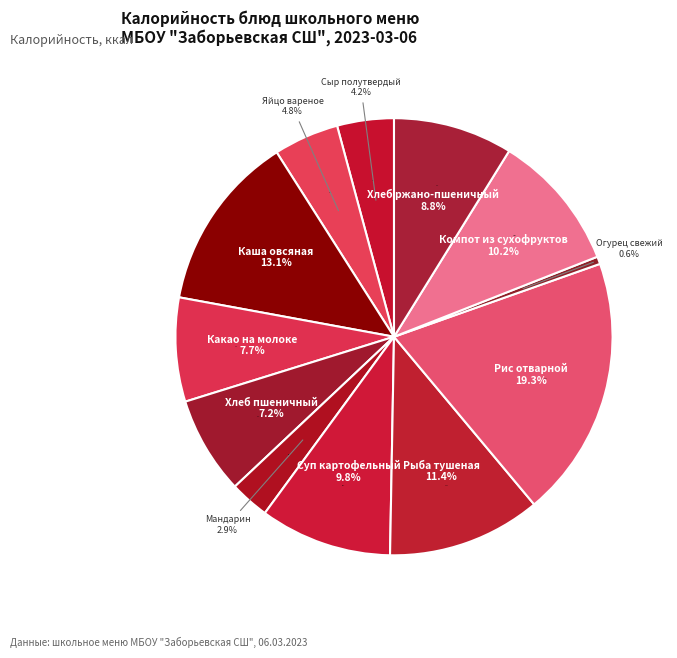

To the nearest percent, what is the difference between the largest and smallest slice percentages?

19%